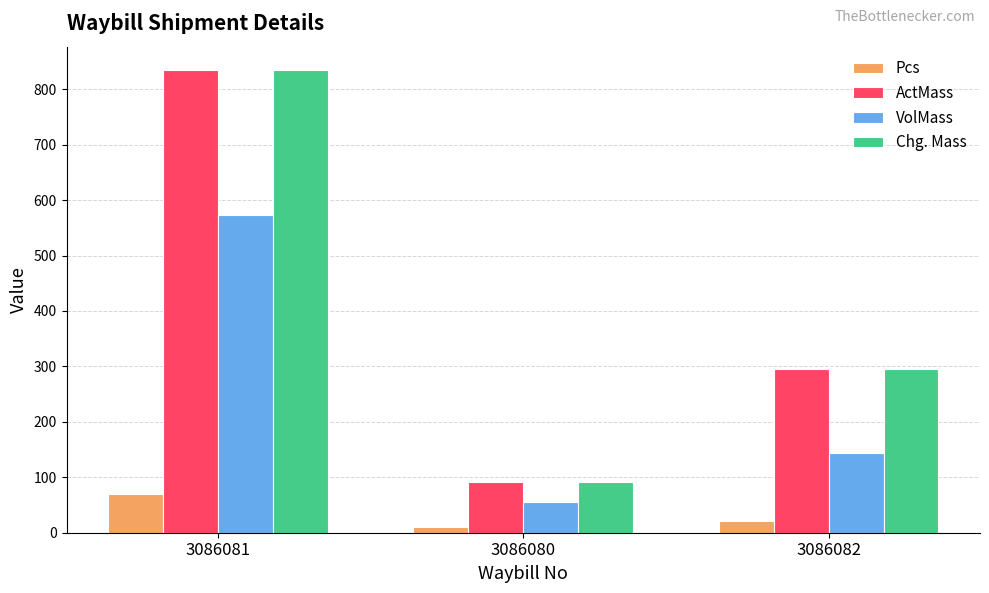

Where is VolMass nearest to the value 315?

3086082